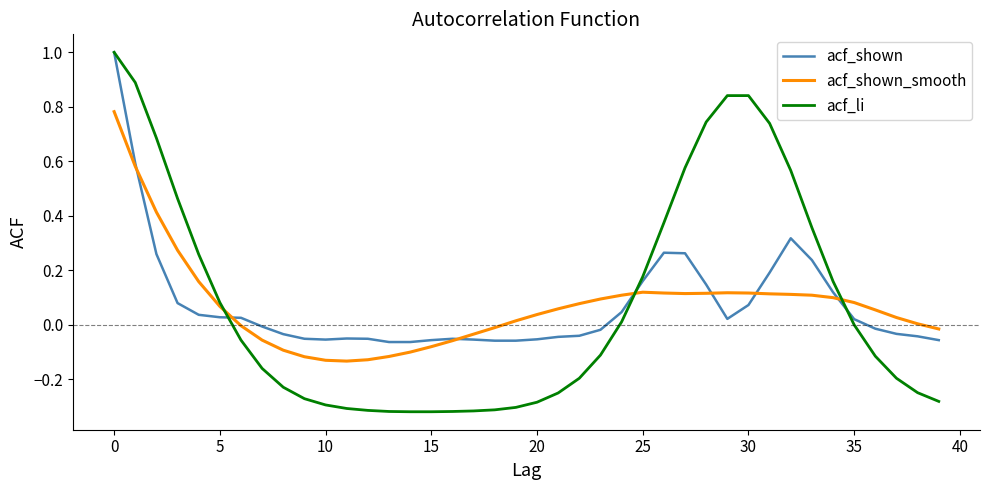

Which series has the widest spread of values?

acf_li